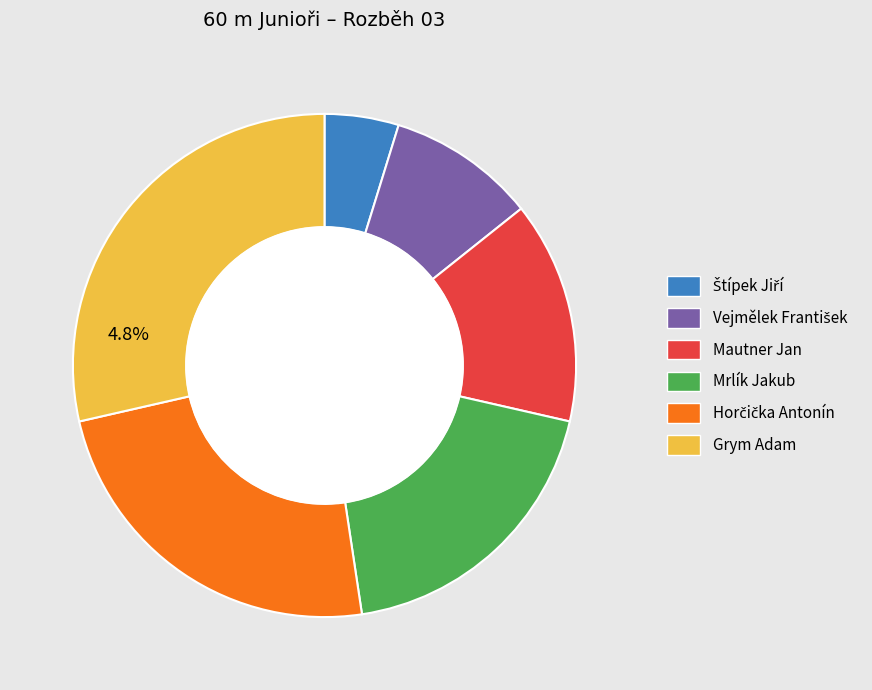

Does Vejmělek František account for over 50% of the chart?

No